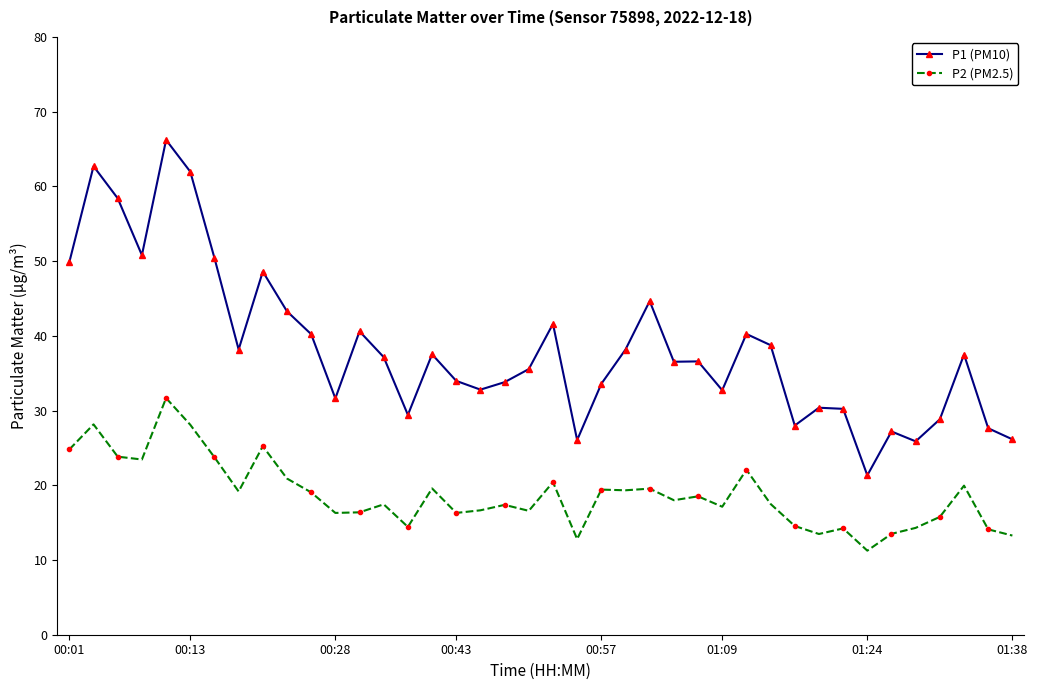

Which series has the largest range (max minus min)?

P1 (PM10)